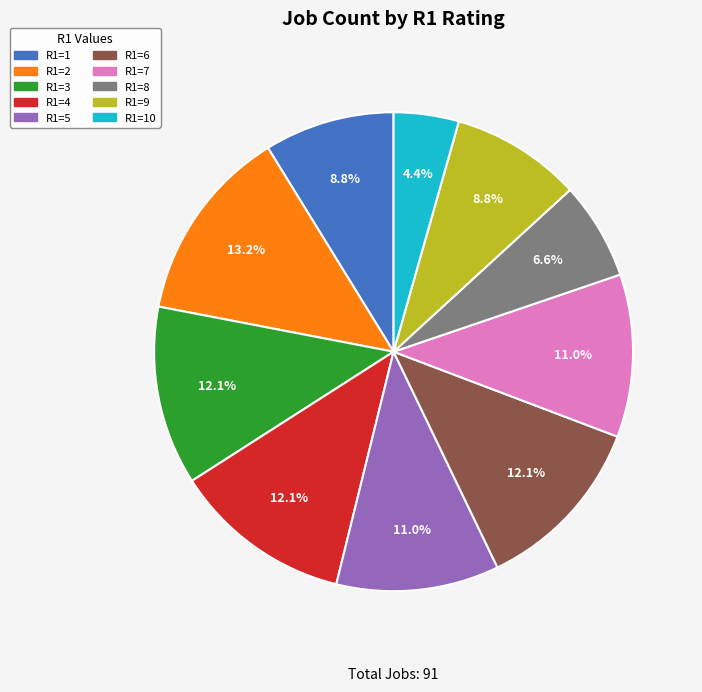

Is there a majority slice in this chart?

No